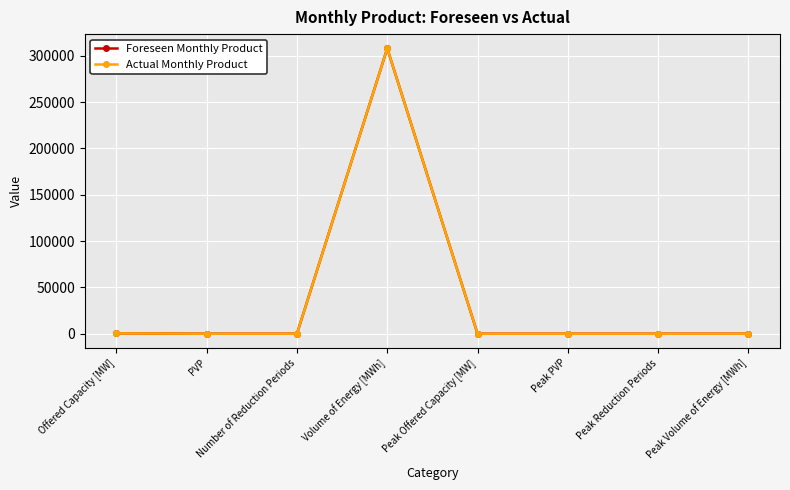

True or false: Actual Monthly Product and Foreseen Monthly Product cross at least once.

False